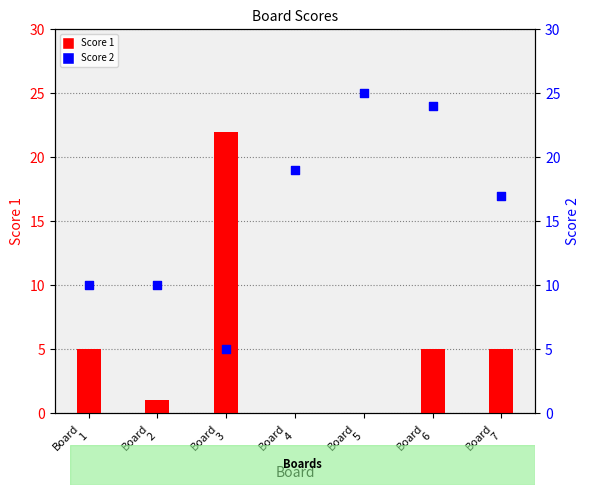

Which series contains the lowest Y value?

Score 1